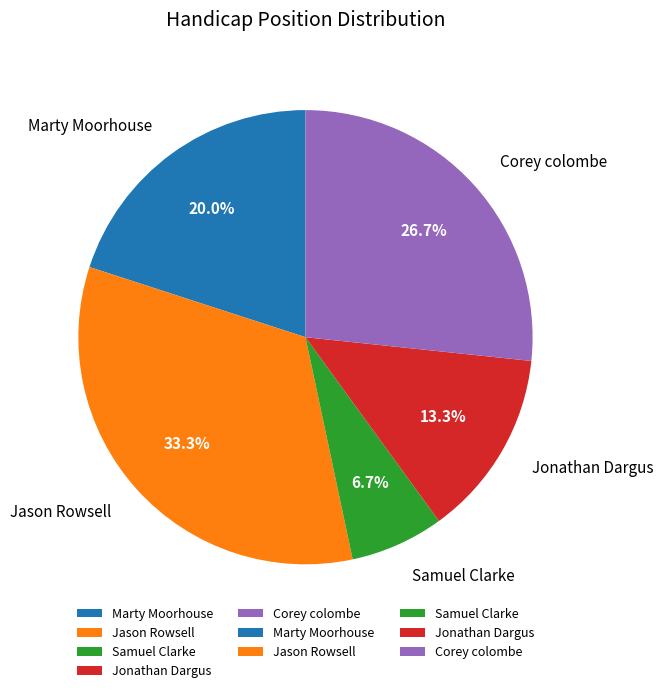

Does Marty Moorhouse represent more than half of the total?

No